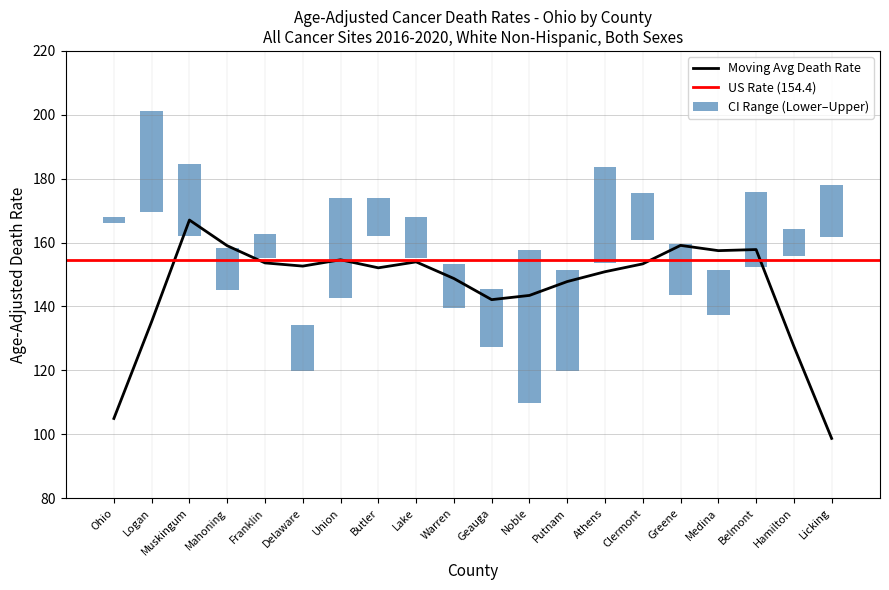

What is the average value of the Lower CI series?

147.0